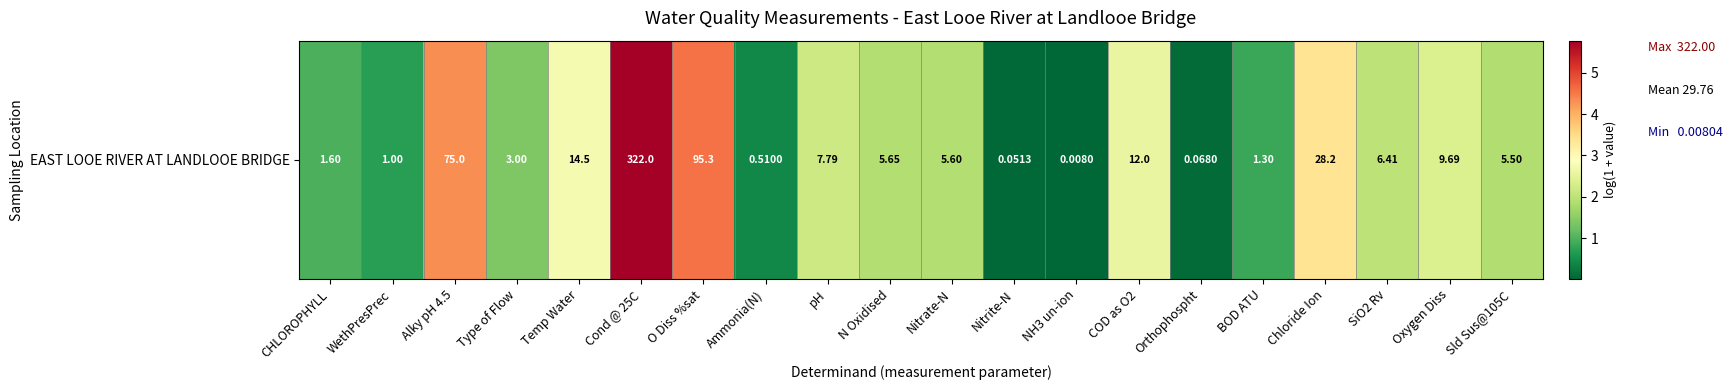

What is the average value?

2.0